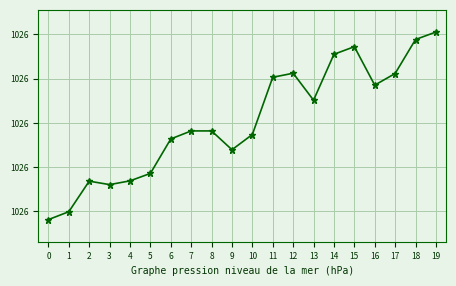

How many points are lower than both their immediate neighbors (excluding endpoints)?

4